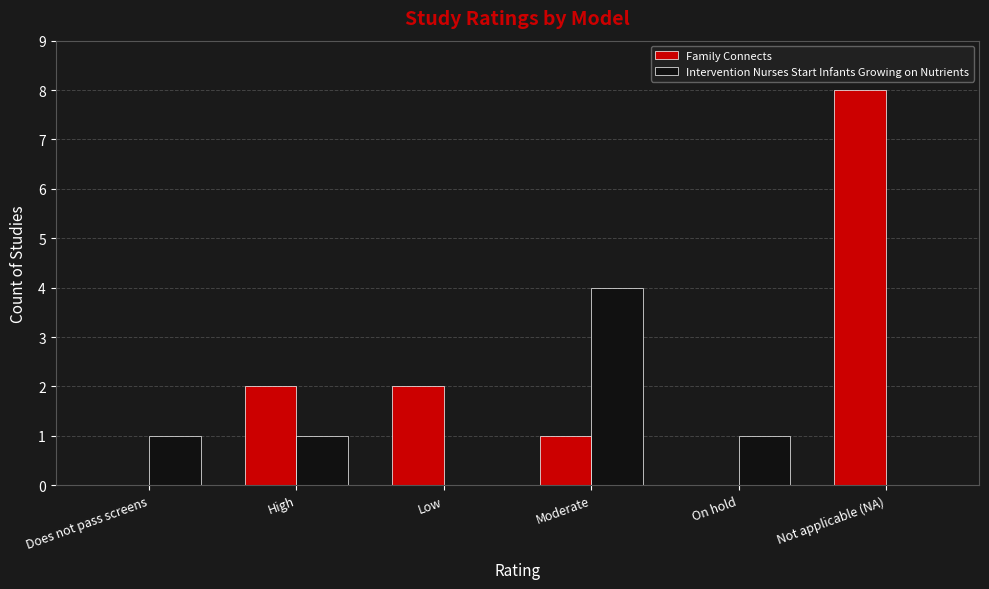

Which series changed the most between High and Not applicable (NA)?

Family Connects